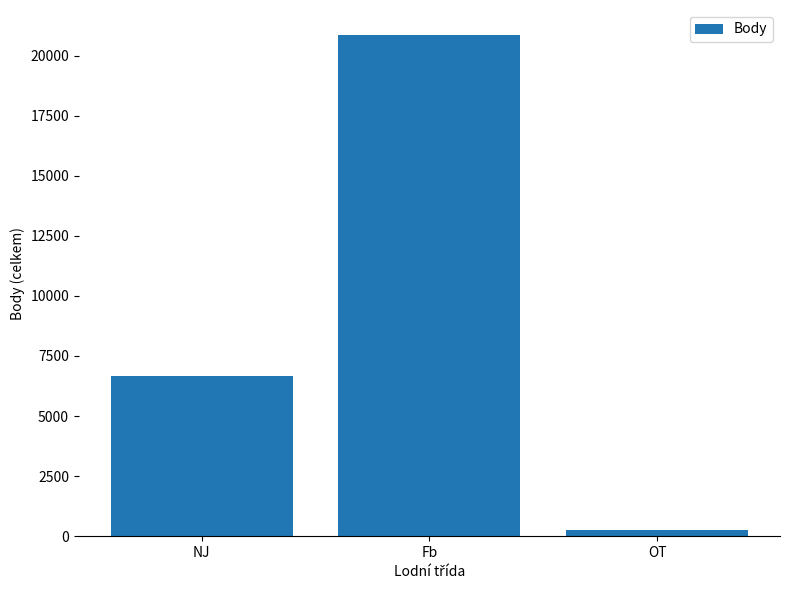

What is the approximate value at OT, to the nearest 50?

250